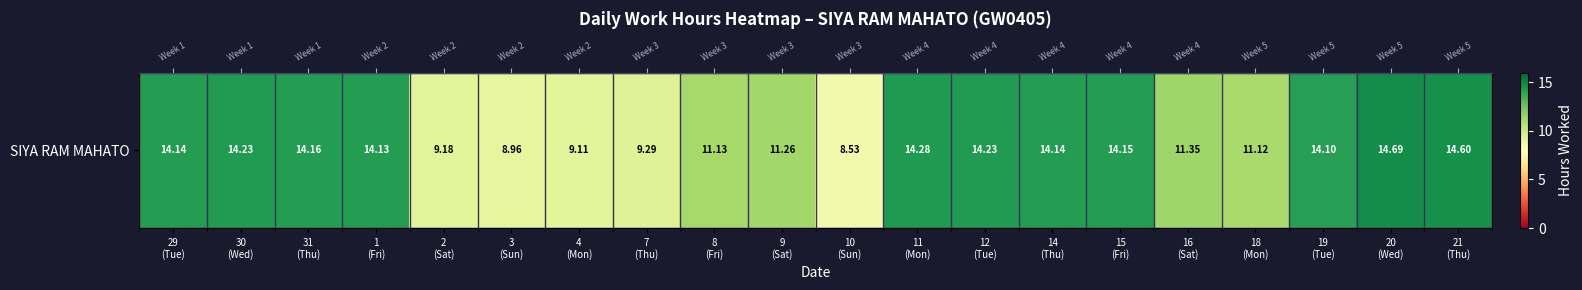

Read the value at 29
(Tue).

14.1